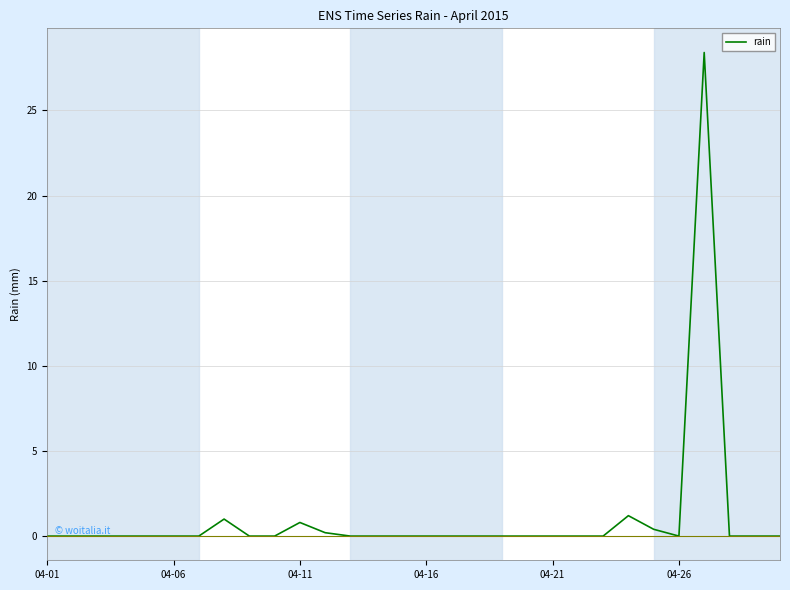

What is the difference between the maximum and minimum values?

28.4